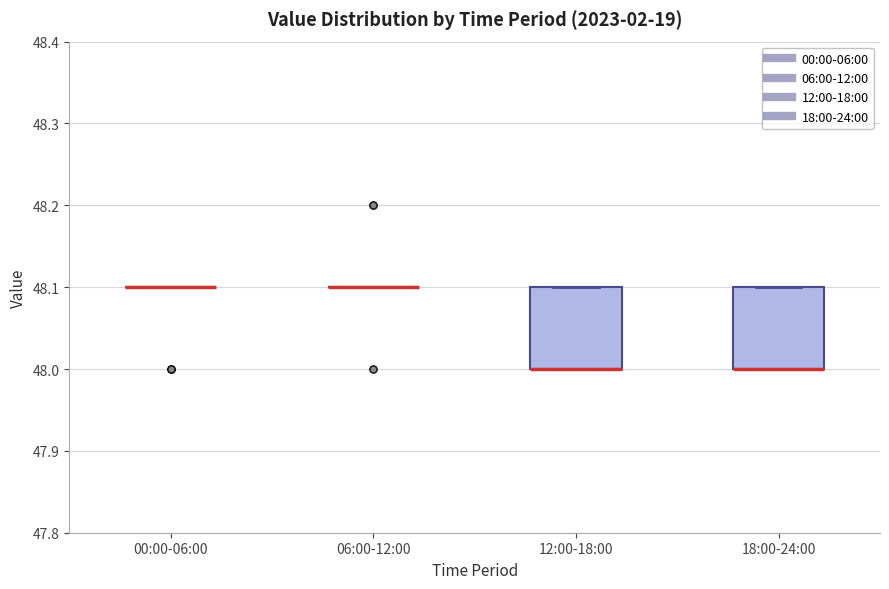

Where is the lower edge of the box for 12:00-18:00 on the y-axis? The values are not printed on the chart, so give them approximately, as read against the axis.

48.0